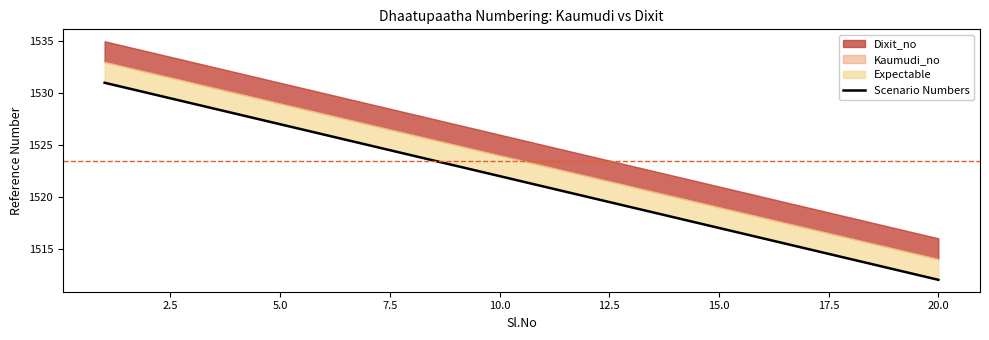

How many categories are shown in the chart?

20